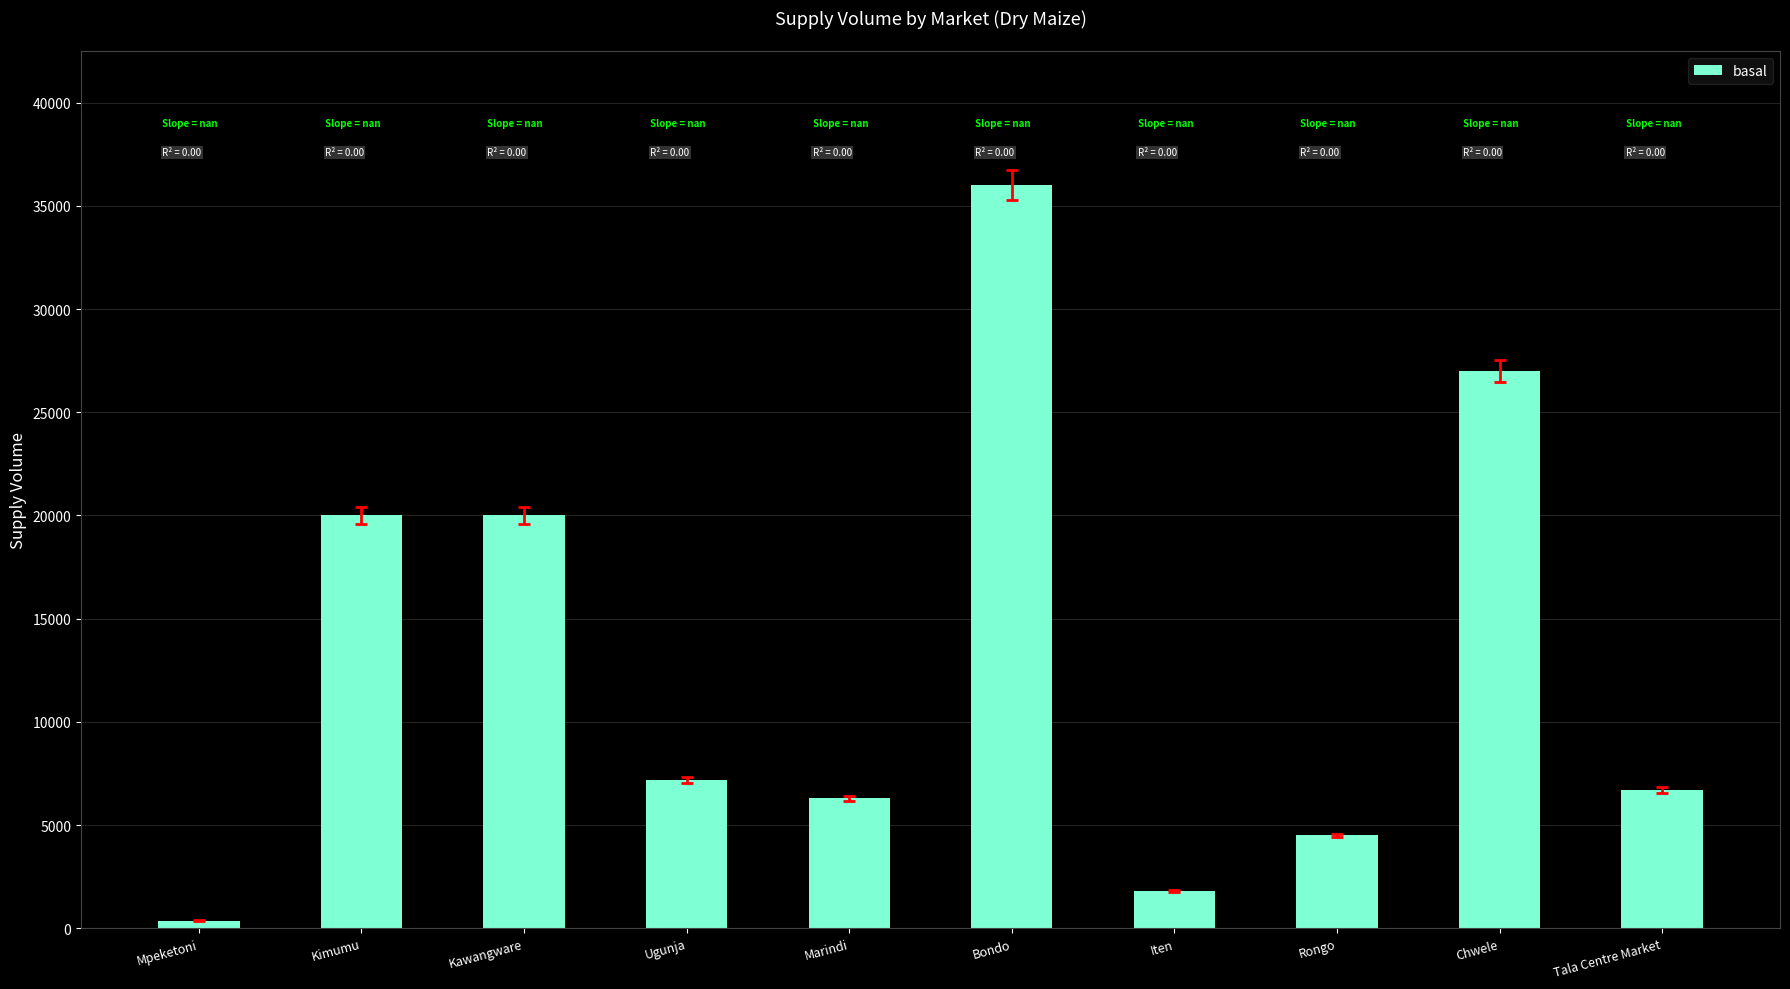

What is the change in value from Bondo to Chwele?

-9000